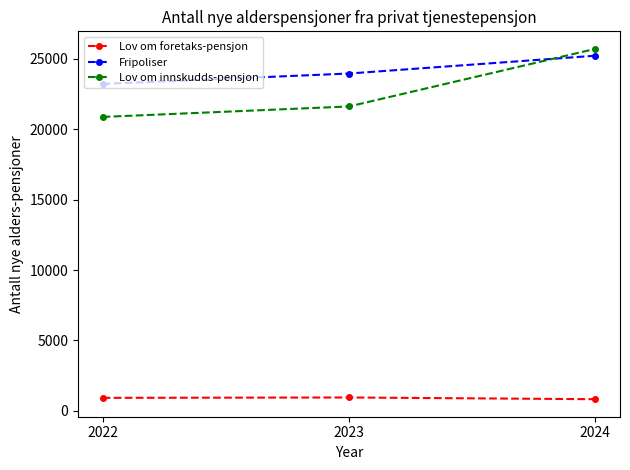

What is the value of the Lov om innskudds-pensjon point at the 3rd from the left?

25713